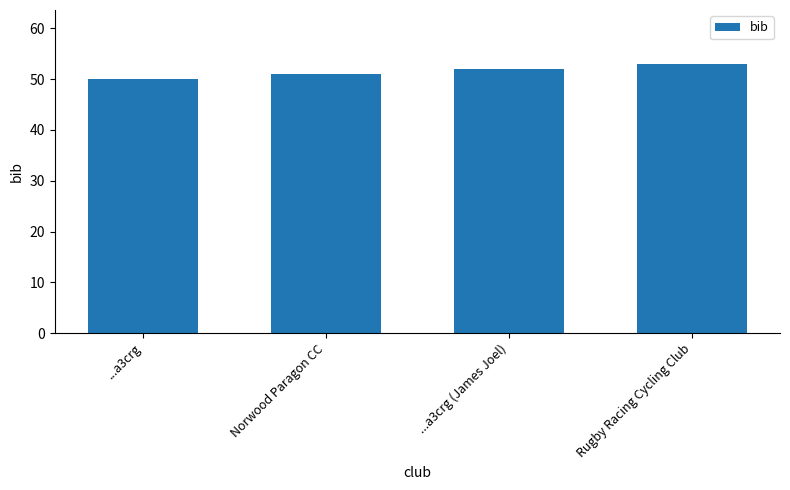

List the labels in order of value, smallest first.

...a3crg, Norwood Paragon CC, ...a3crg (James Joel), Rugby Racing Cycling Club